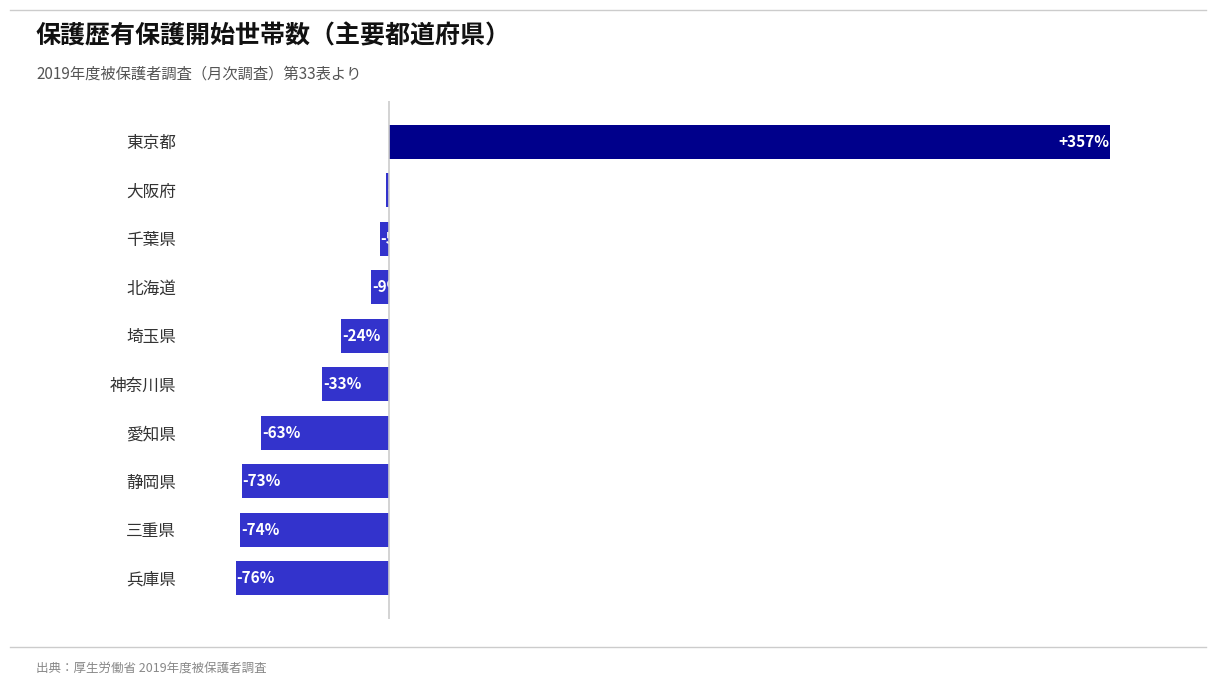

Which has a higher value, 三重県 or 東京都?

東京都